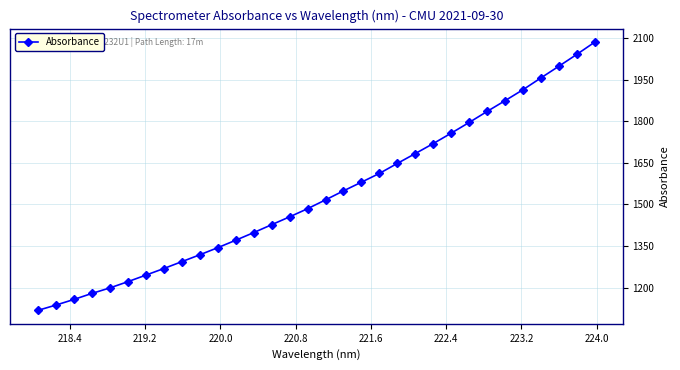

What is the difference between the maximum and minimum values?

968.7